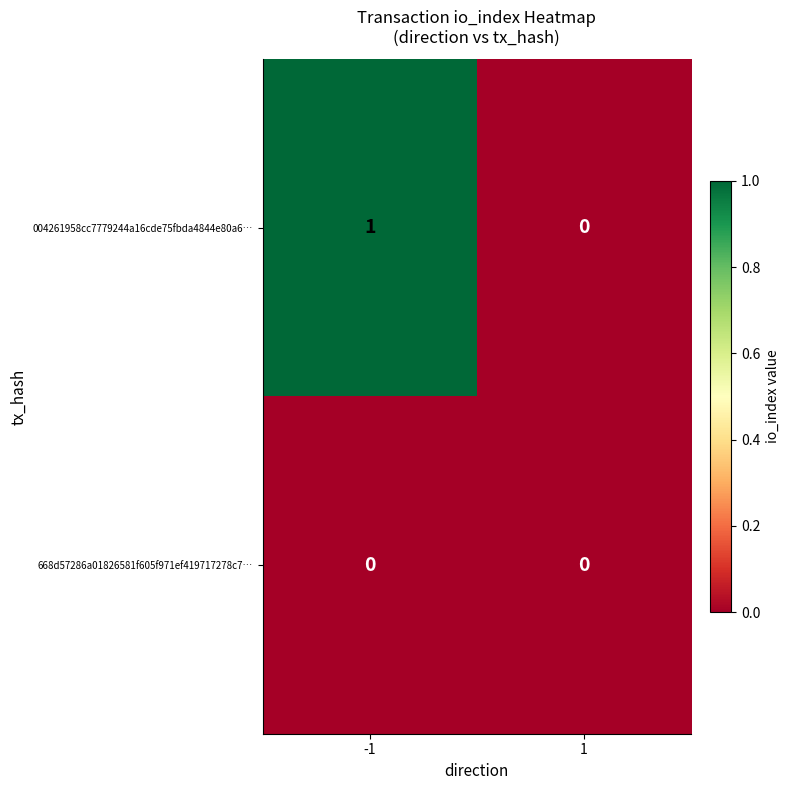

True or false: 668d57286a01826581f605f971ef419717278c7… has a value of 0 at -1.

True